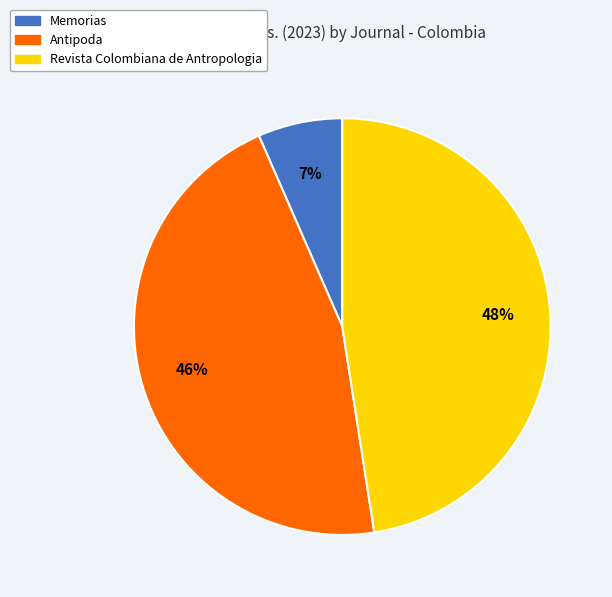

Is the sum of Revista Colombiana de Antropologia and Antipoda greater than half?

Yes